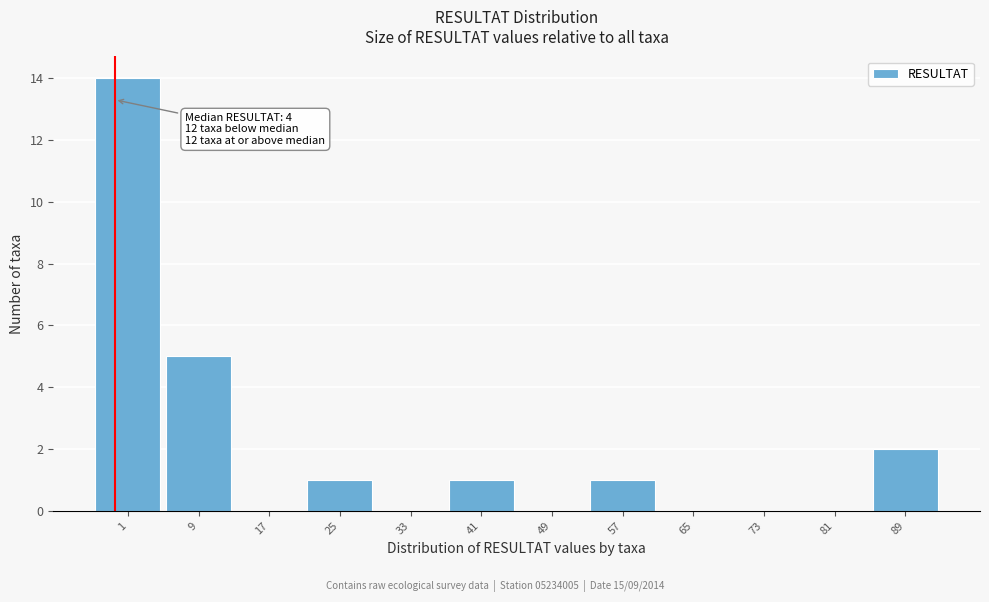

Reading left to right, what are all the values shown in this chart?

1=14	9=5	17=0	25=1	33=0	41=1	49=0	57=1	65=0	73=0	81=0	89=2